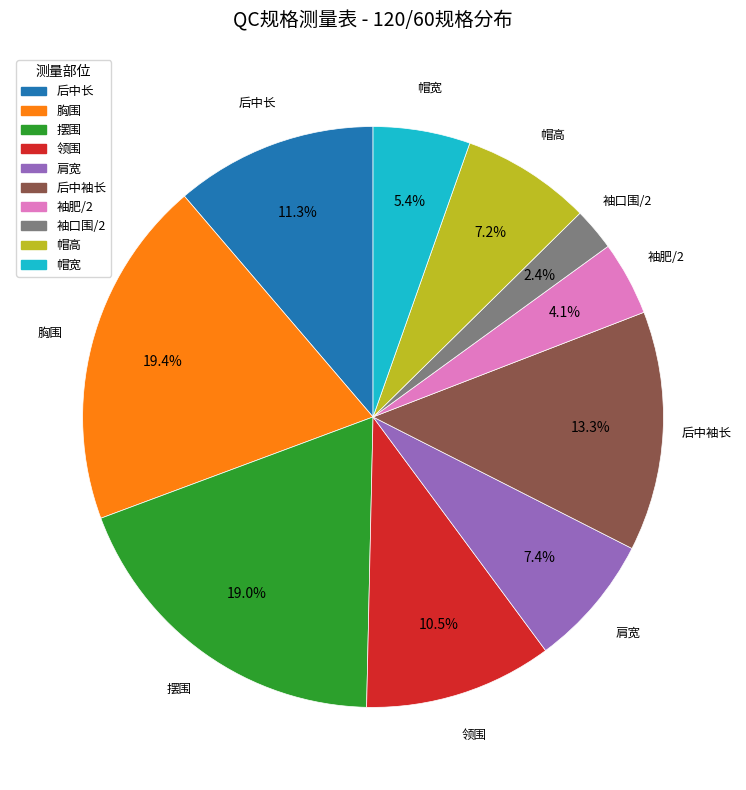

To the nearest percent, what percentage of the pie is 后中长?

11%